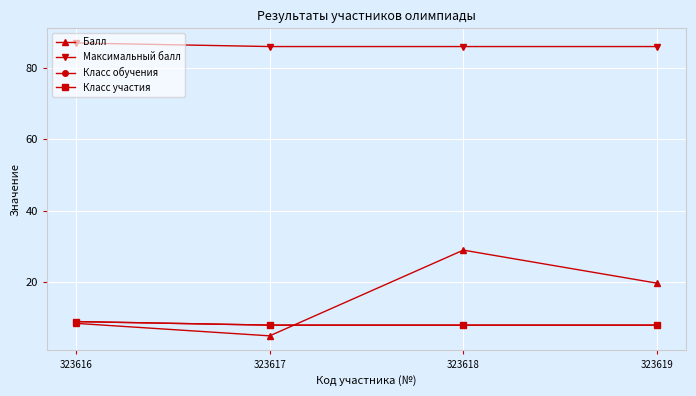

What is the approximate value of Балл at 323619?

19.8